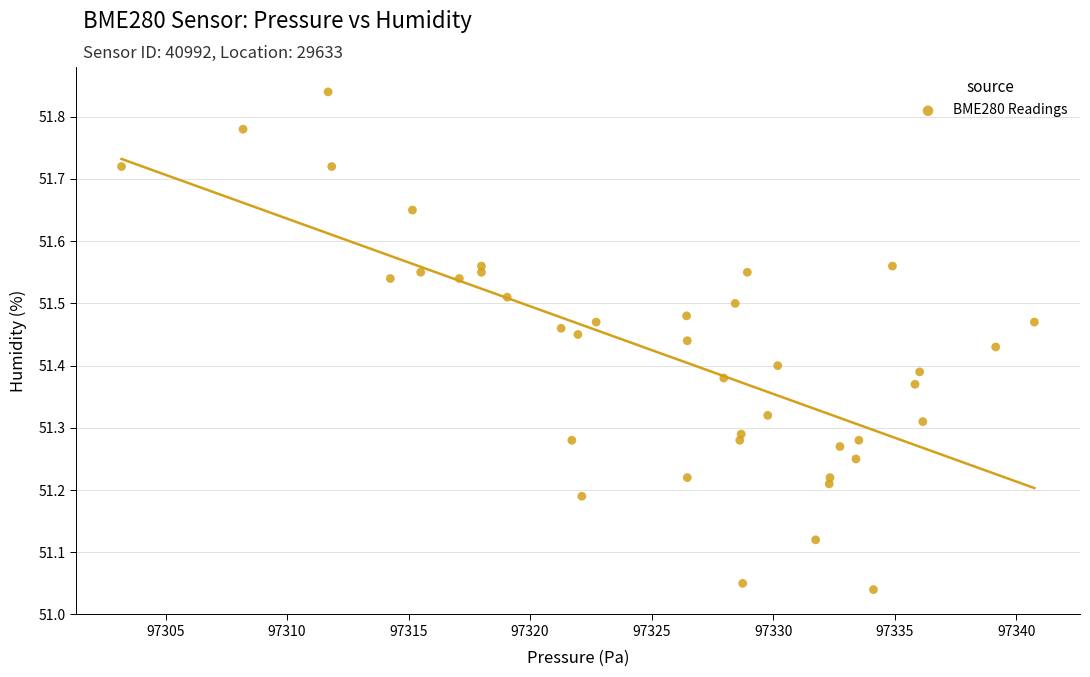

What is the range of Y values (max minus min)?

0.8